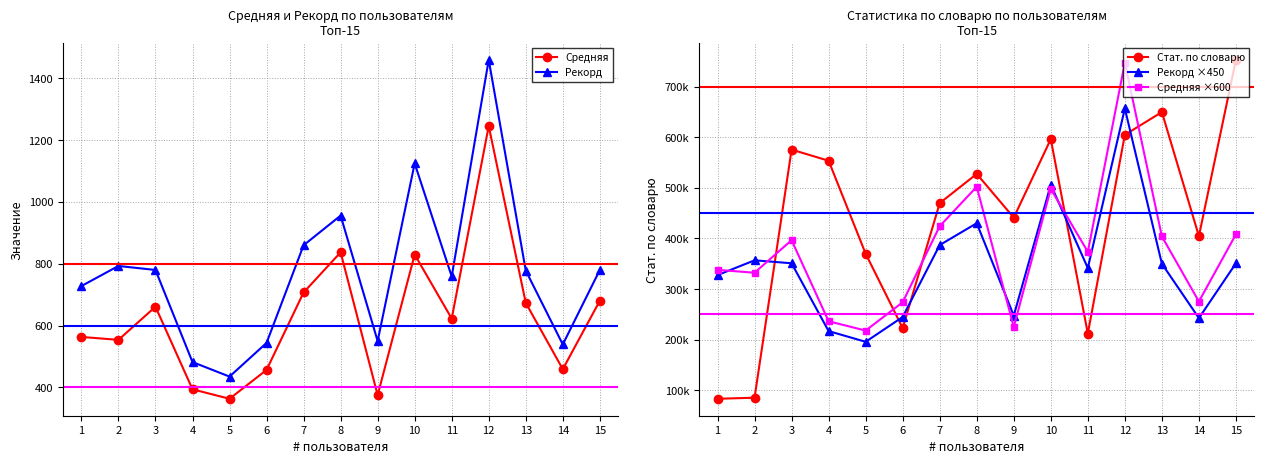

How many interior local peaks does the Средняя ×600 series have?

4